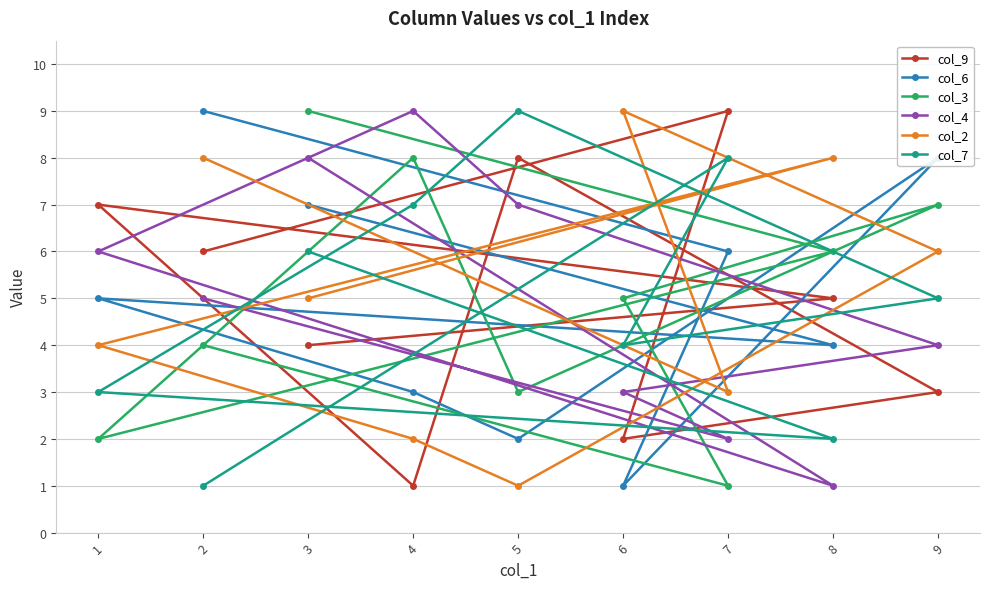

What are all the series names shown in the legend?

col_9, col_6, col_3, col_4, col_2, col_7